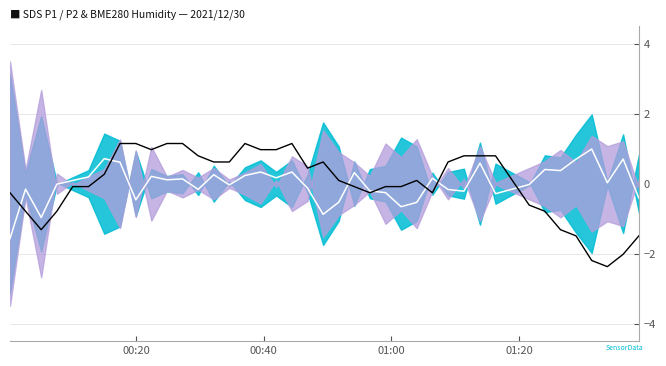

Where is Signal (P1×0.5) nearest to the value 0?

01:20